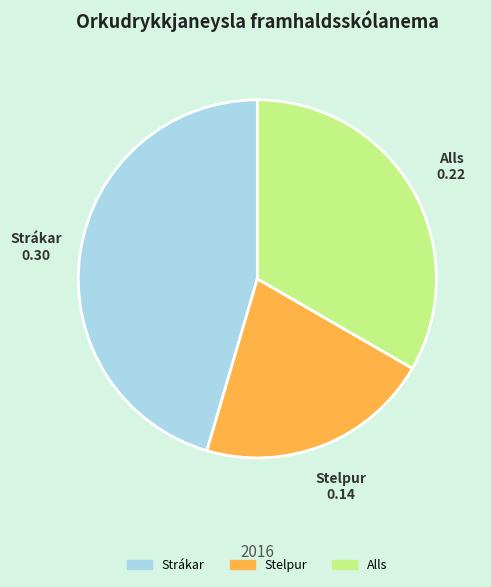

Does Alls represent more than half of the total?

No